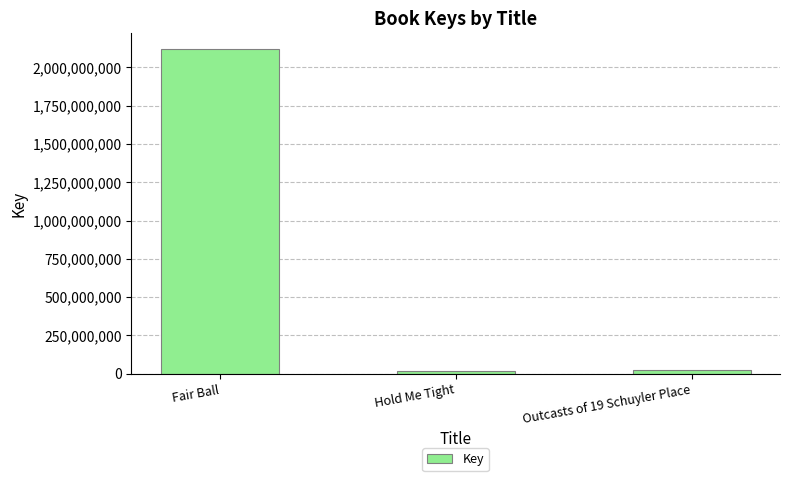

The chart shows a value of 965720102 at Fair Ball. True or false?

False